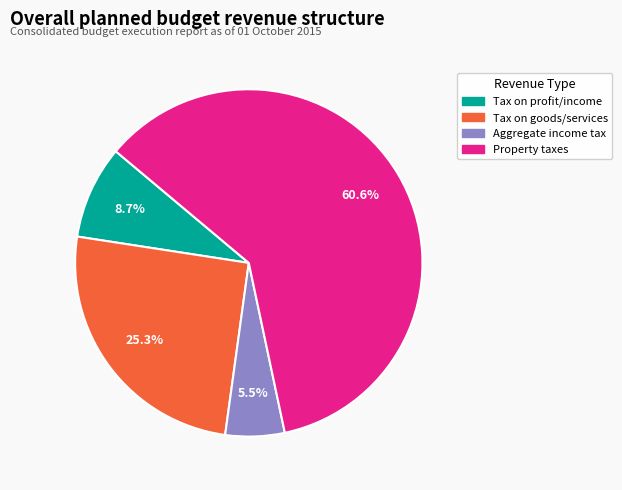

Is there any slice that represents more than half of the pie?

Yes